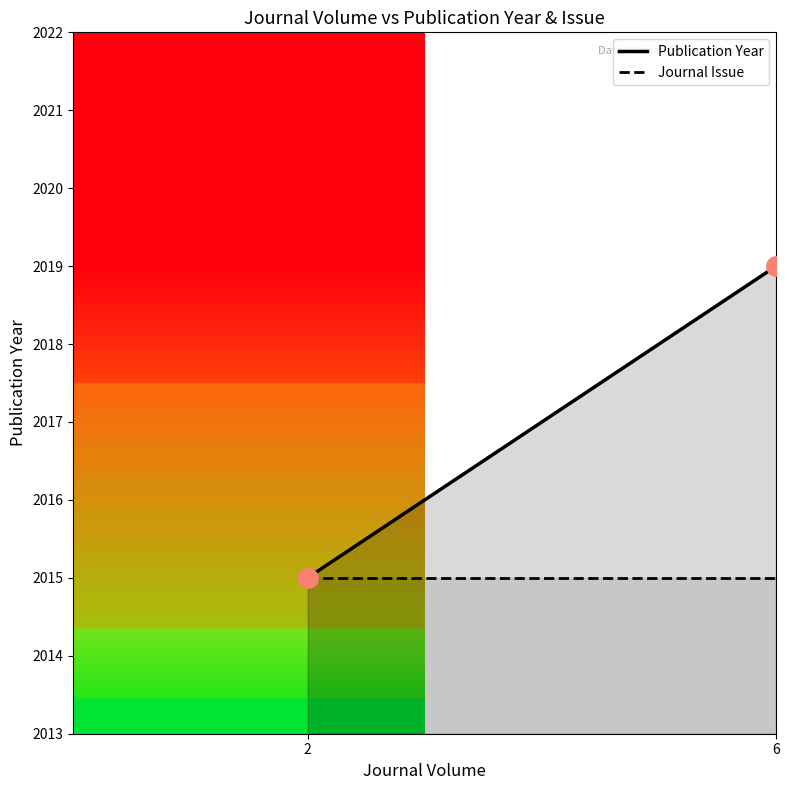

Is it true that Publication Year line equals 2015 at 2?

True